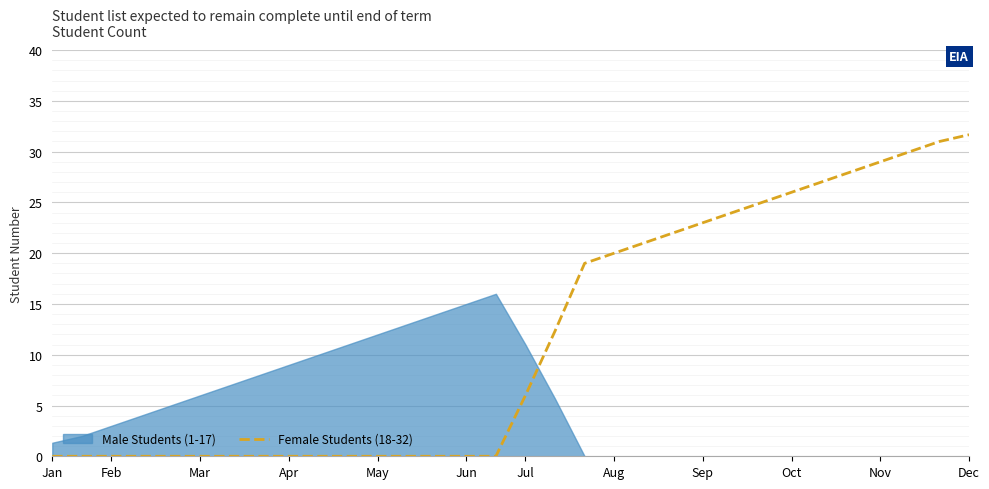

What is the maximum value shown in the chart?

31.7